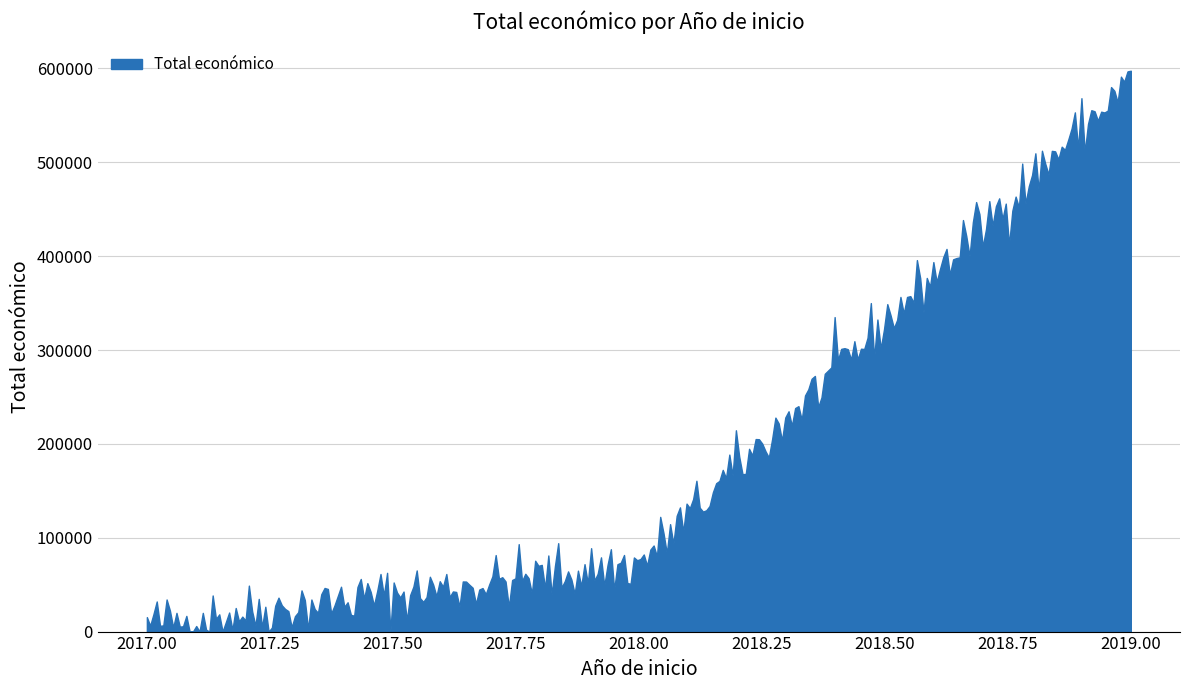

What is the difference between the maximum and minimum values?

597590.4